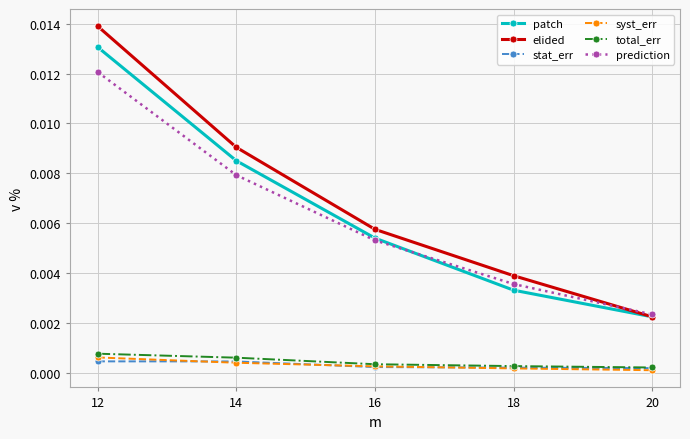

Rank the categories by prediction value from highest to lowest.

12, 14, 16, 18, 20